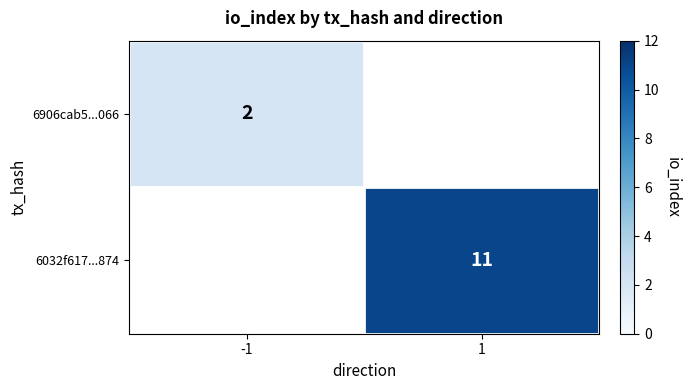

Is the value of 6906cab5...066 at -1 greater than the value of 6032f617...874 at 1?

No